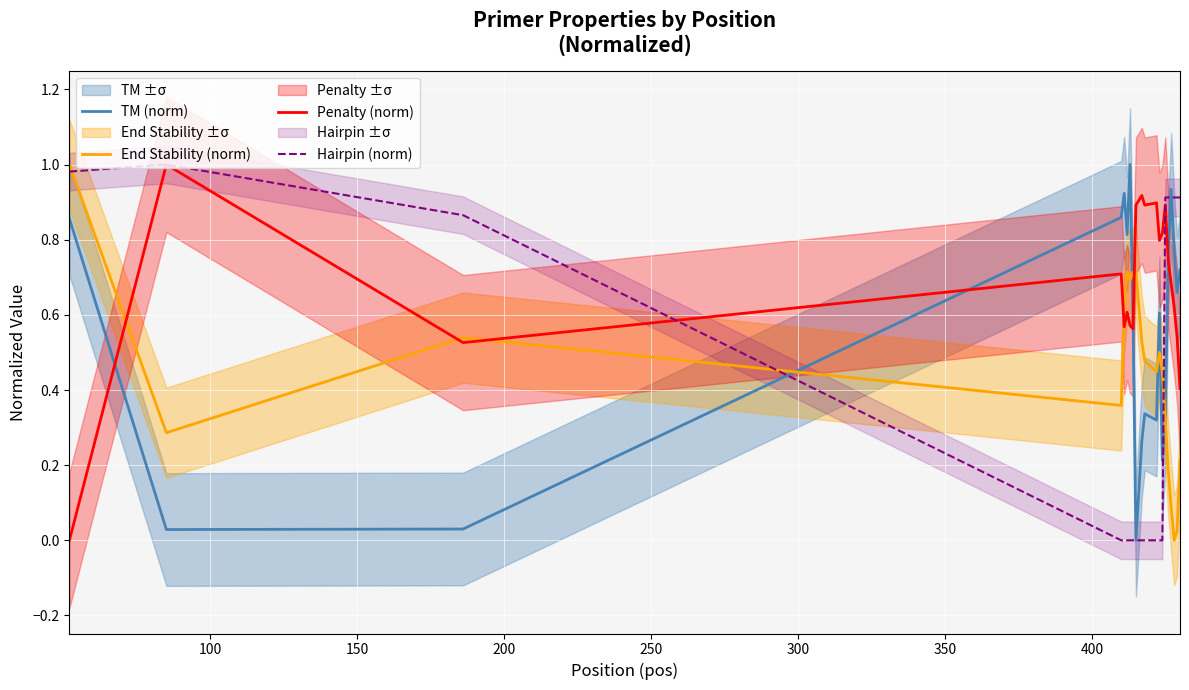

What is the difference between the maximum and minimum values in the TM (norm) series?

1.0